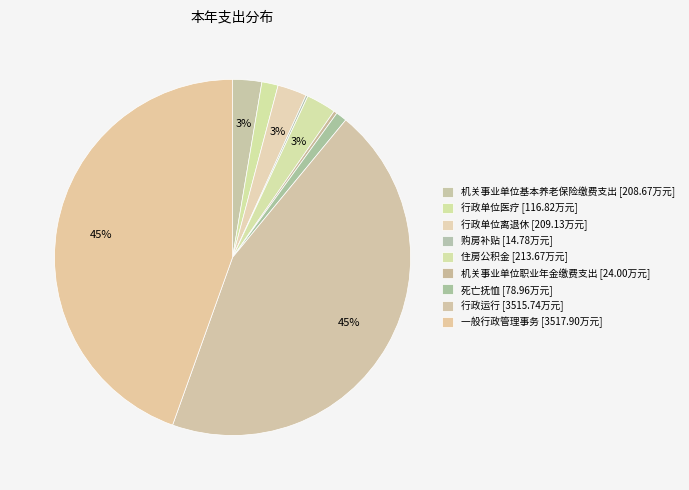

Is it true that 一般行政管理事务 is 45% of the pie?

True